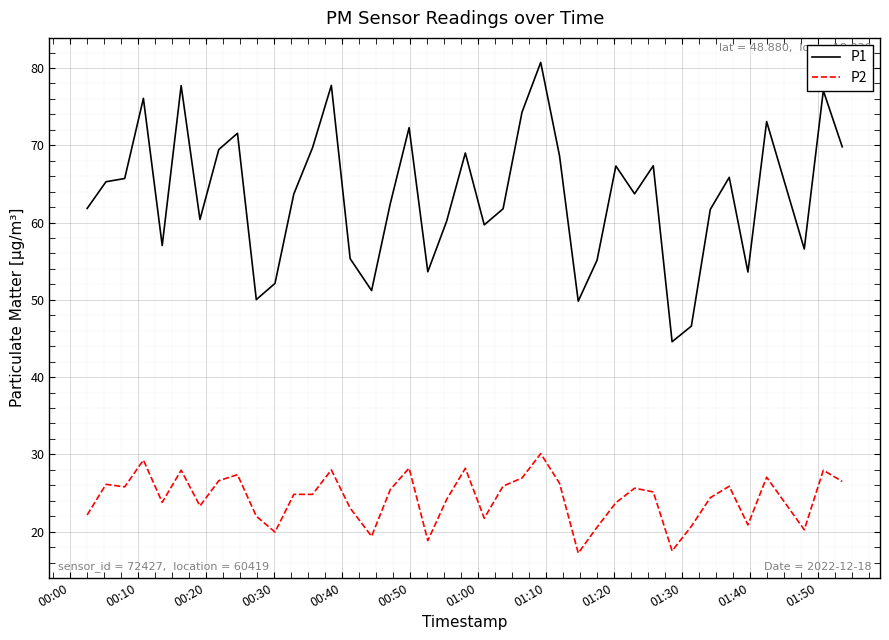

How many categories are shown in the chart?

40